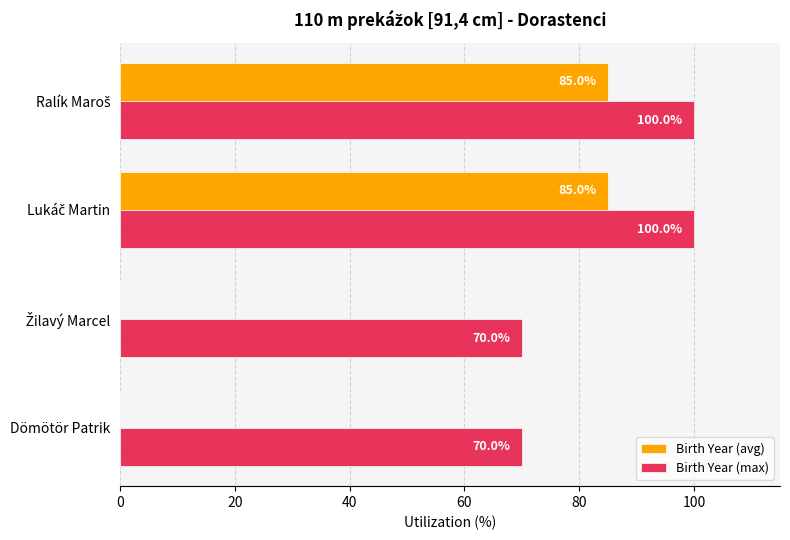

True or false: Birth Year (max) has a value of 70 at Dömötör Patrik.

True